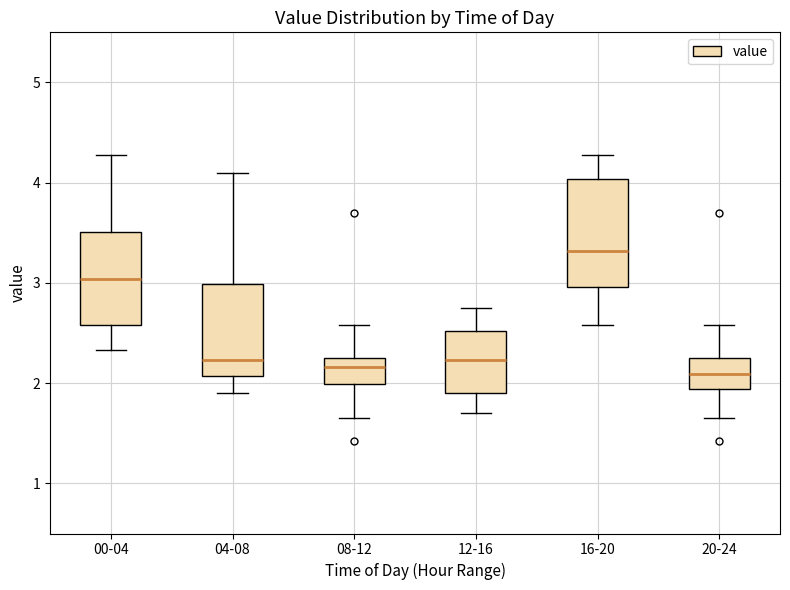

Which box is the tallest, from its lower edge to its upper edge?

16-20